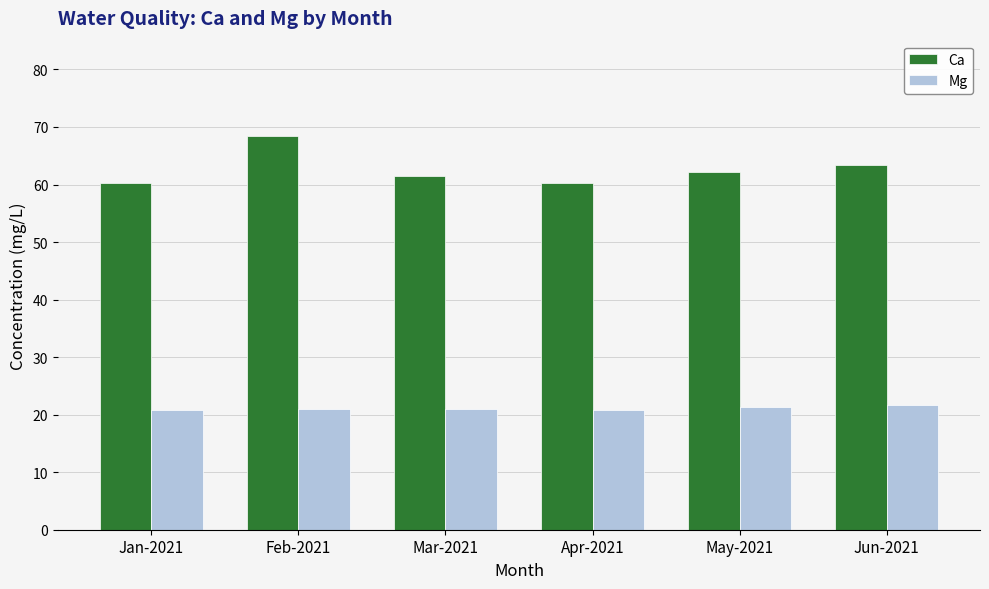

What is the sum of the Ca values at Jun-2021 and Apr-2021?

123.6